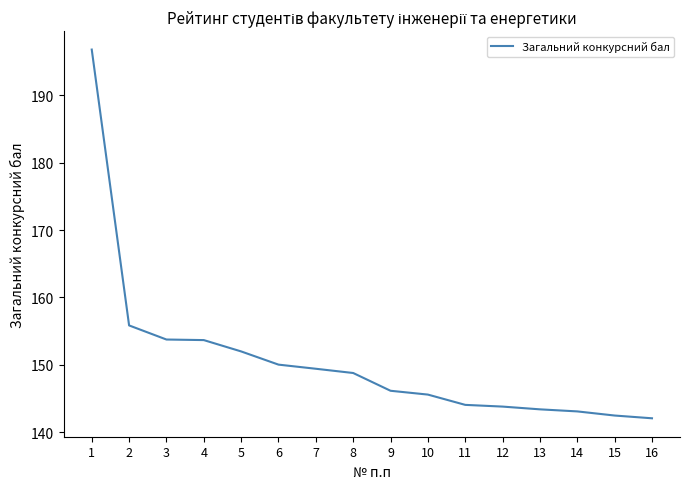

Which has a higher value, 9 or 7?

7